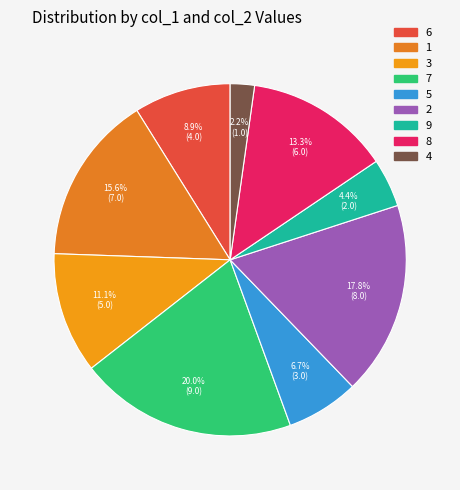

How many slices are in this pie chart?

9